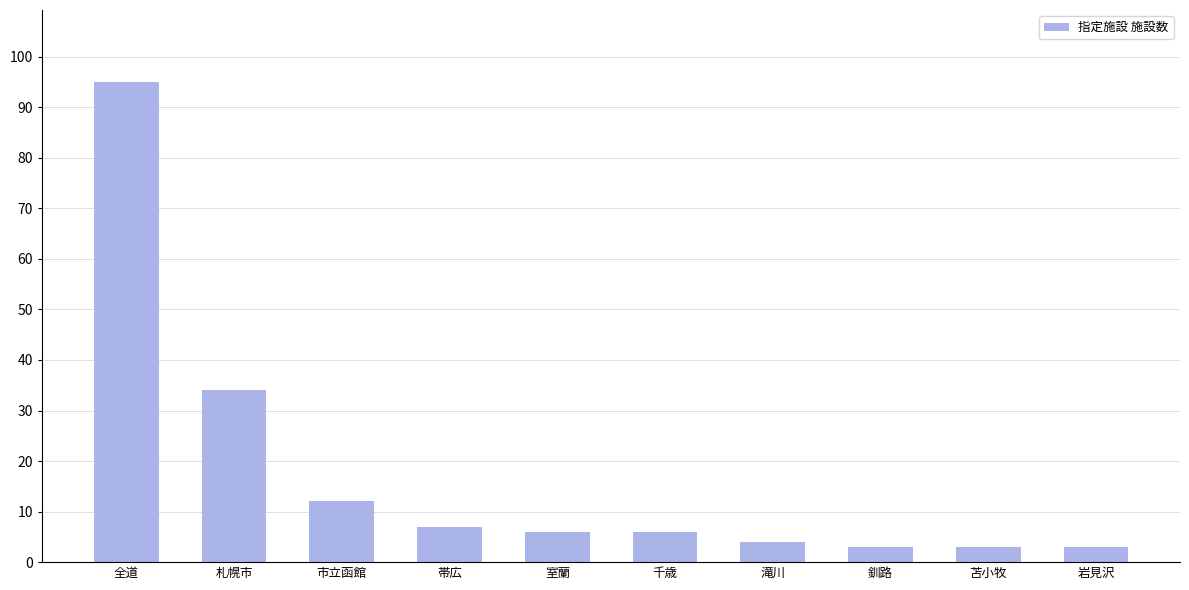

What is the maximum value shown in the chart?

95